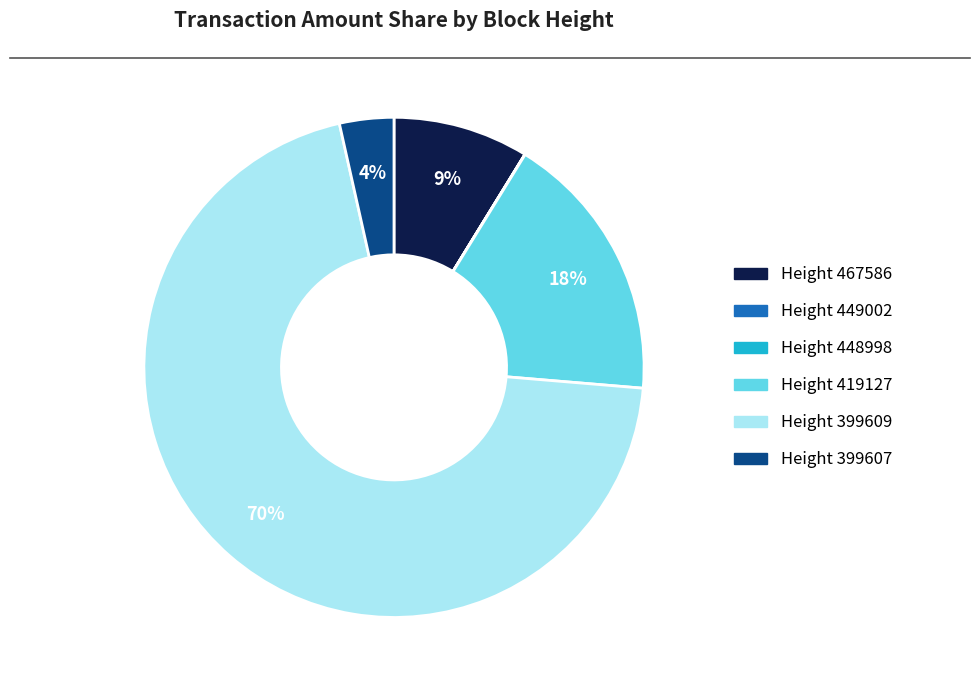

To the nearest percent, what is the average slice percentage?

17%